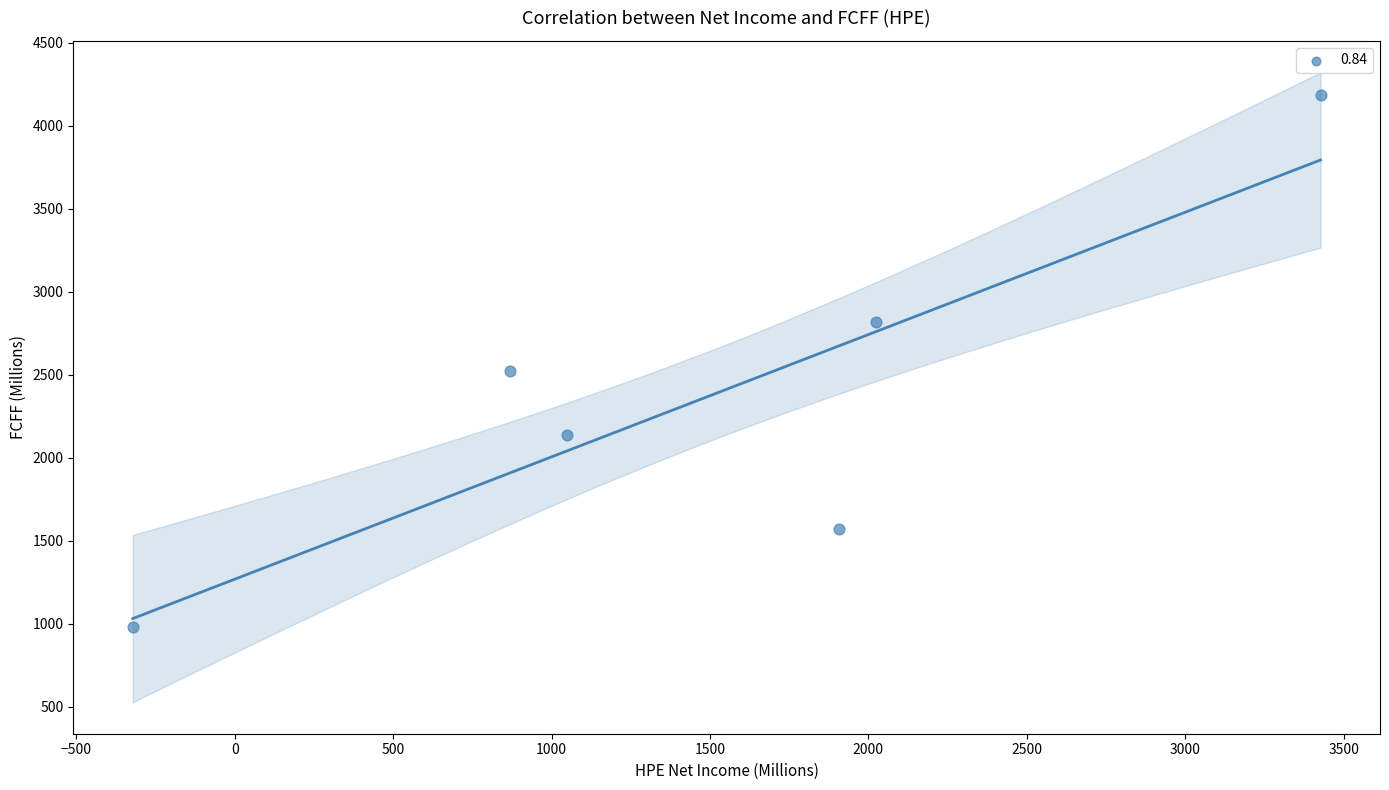

What Y value in the scatter plot is closest to 2582?

2522